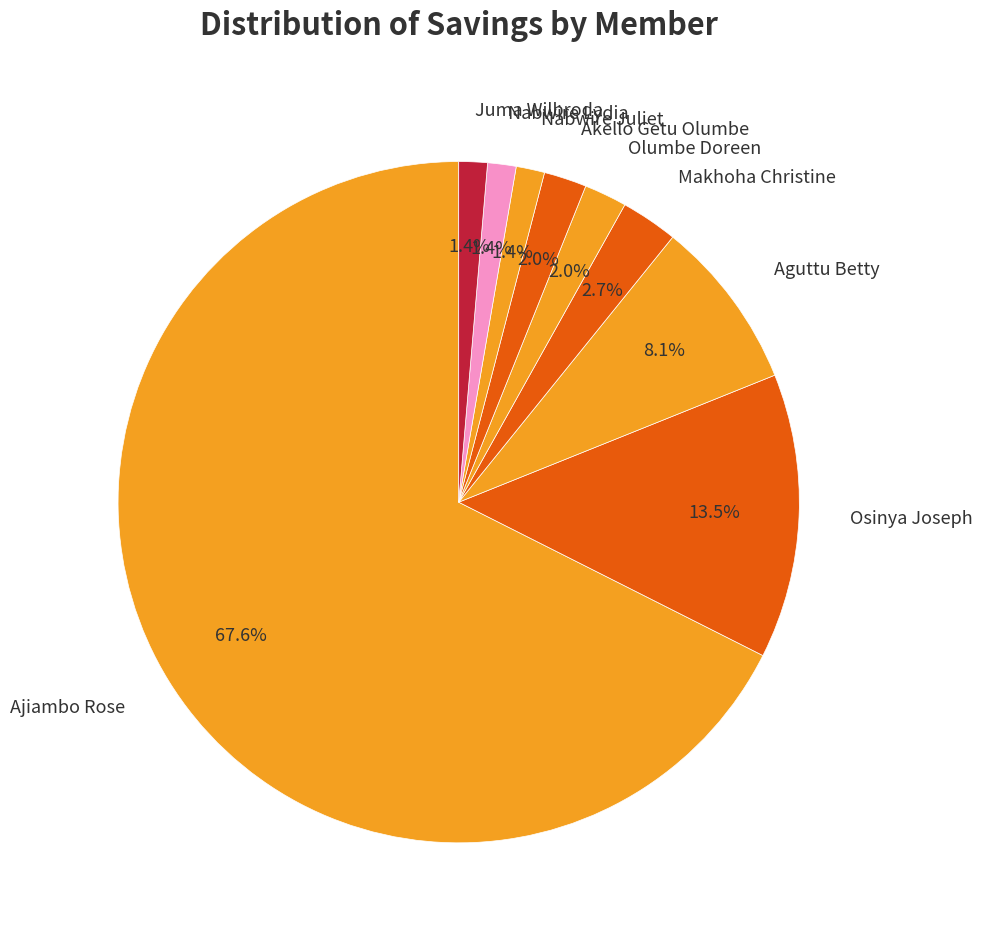

To the nearest percent, what is the combined percentage of Nabwire Juliet and Akello Getu Olumbe?

3%